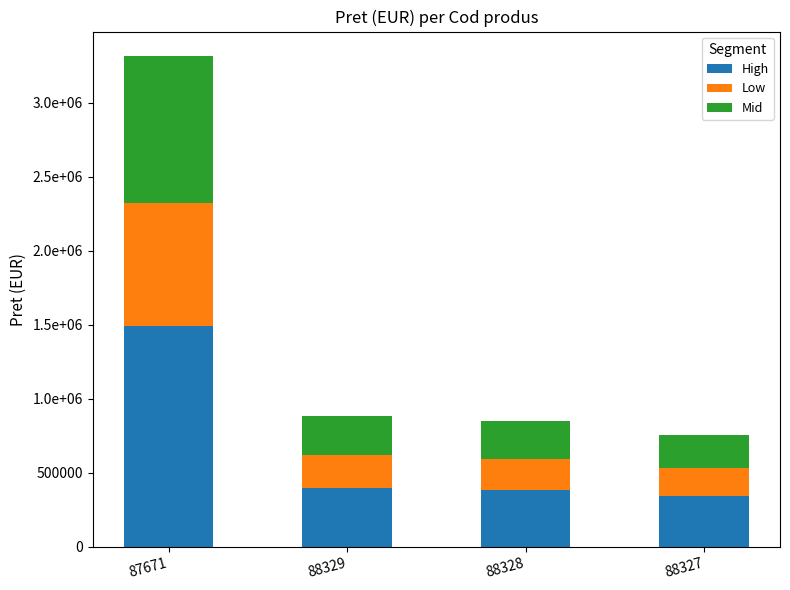

True or false: Mid has a value of 326097.2 at 88327.

False